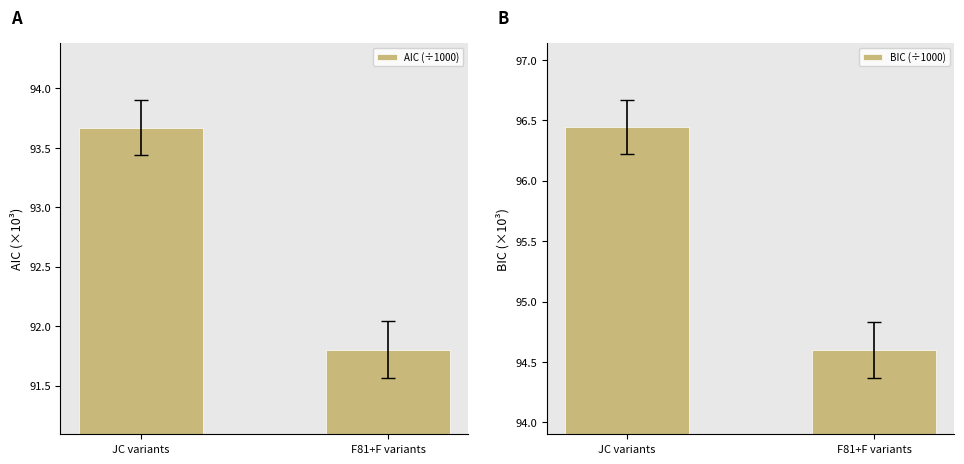

How many values in the AIC (÷1000) series exceed 93?

1